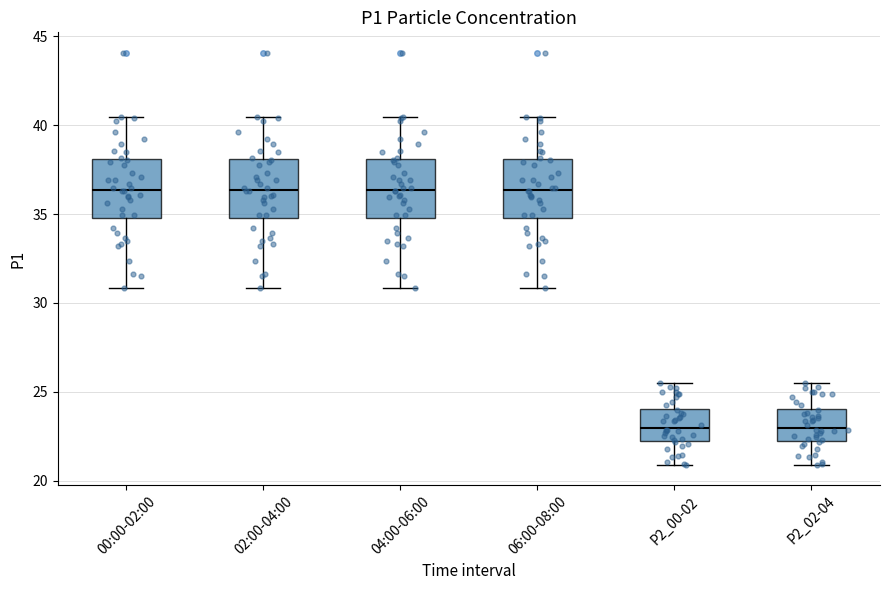

Reading left to right, read every box against the y-axis: the position of its median line, the range the box covers, and the ends of its whiskers. The values are not printed on the chart, so give them approximately, as read against the axis.

00:00-02:00: median 36.5, box 35.0 to 38.0, whiskers 31.0 to 40.5
02:00-04:00: median 36.5, box 35.0 to 38.0, whiskers 31.0 to 40.5
04:00-06:00: median 36.5, box 35.0 to 38.0, whiskers 31.0 to 40.5
06:00-08:00: median 36.5, box 35.0 to 38.0, whiskers 31.0 to 40.5
P2_00-02: median 23.0, box 22.0 to 24.0, whiskers 21.0 to 25.5
P2_02-04: median 23.0, box 22.0 to 24.0, whiskers 21.0 to 25.5